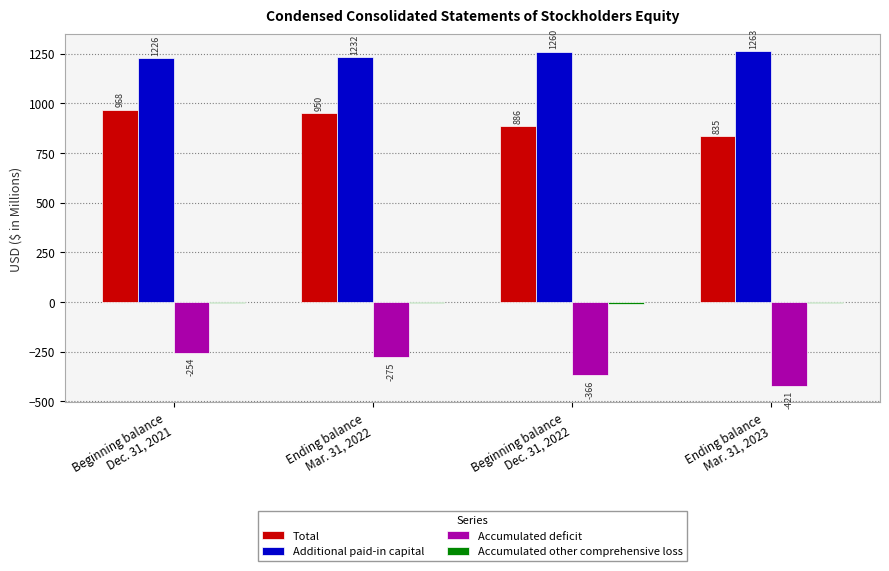

Which series has the largest total across all categories?

Additional paid-in capital